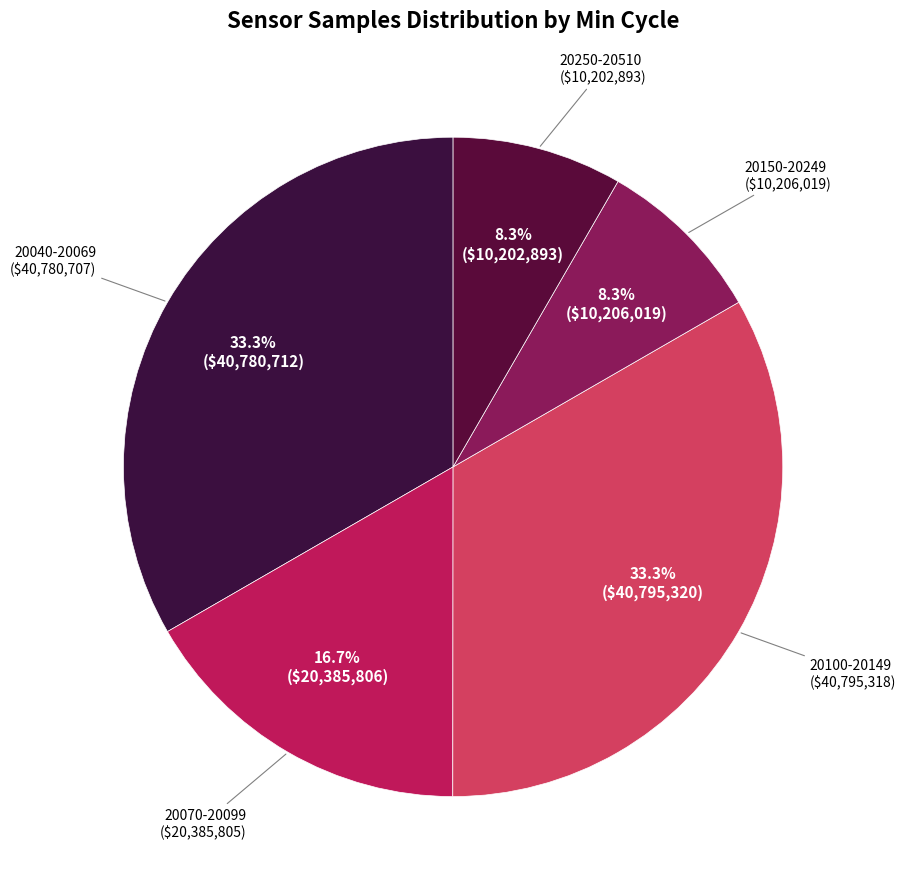

How many segments does this pie chart have?

5